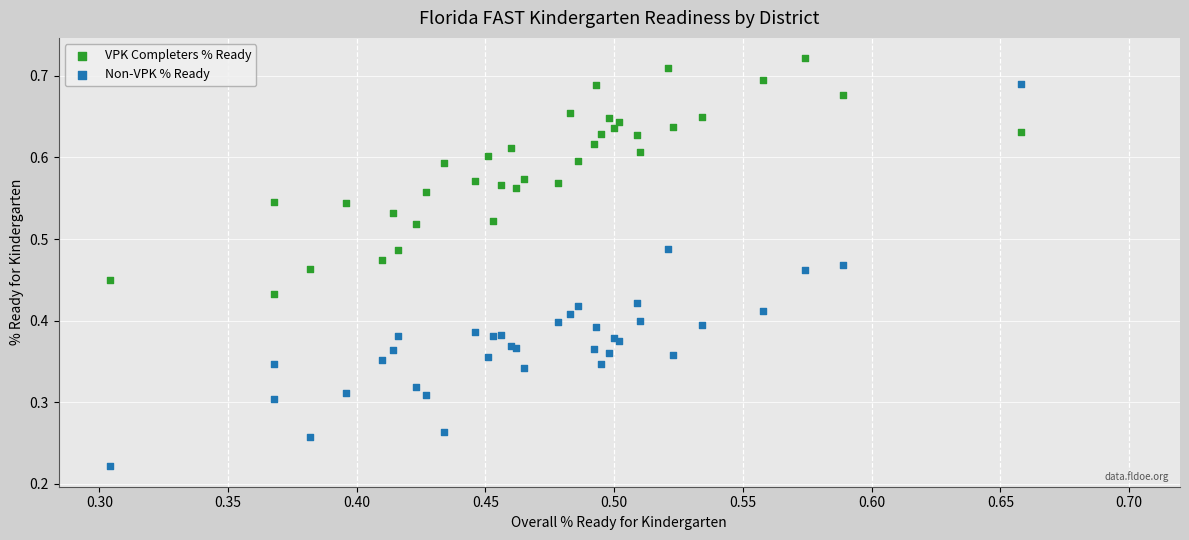

Which series contains the lowest Y value?

Non-VPK % Ready